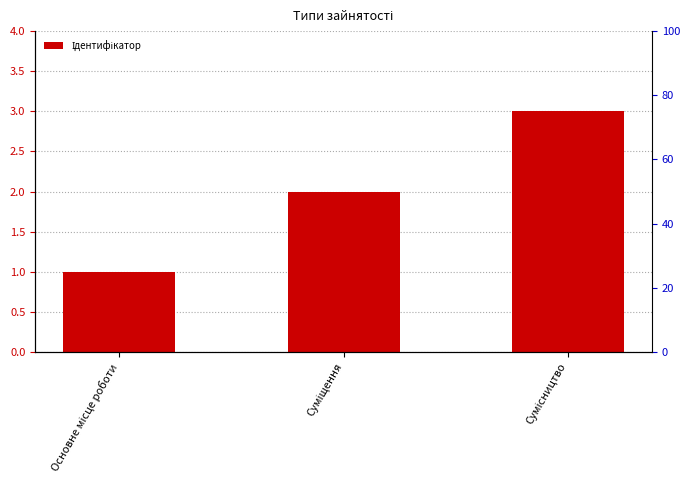

What is the value of the 1st bar from the left?

1